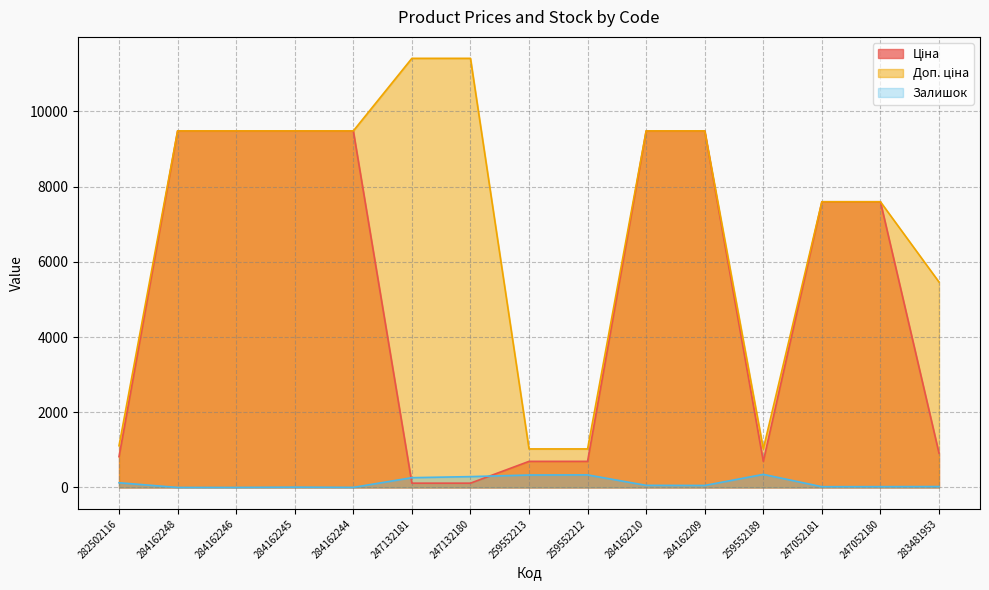

True or false: Ціна and Доп. ціна intersect in this chart.

False